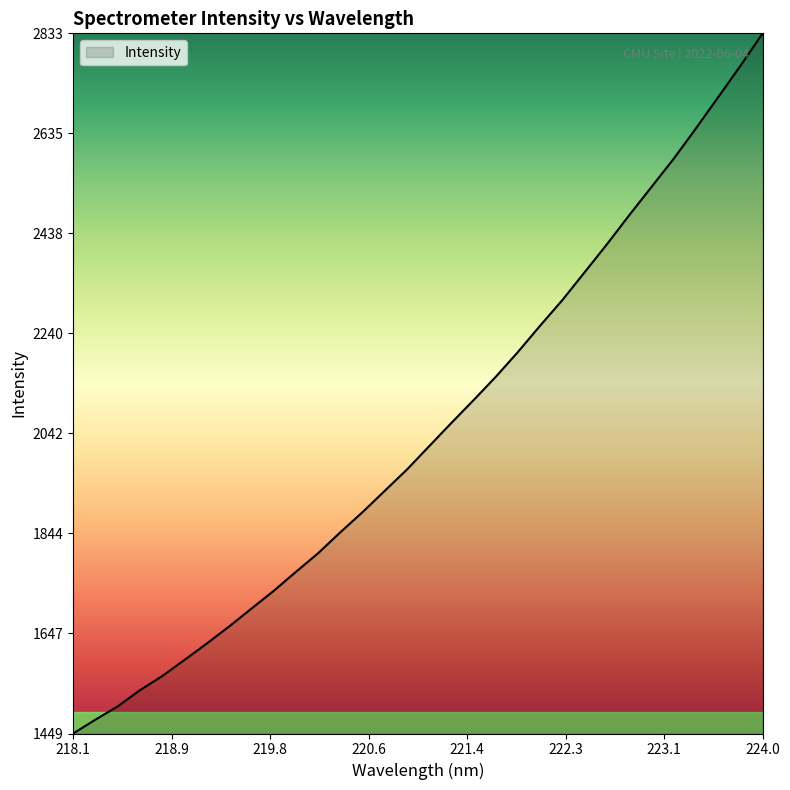

What is the smallest value displayed?

1449.5